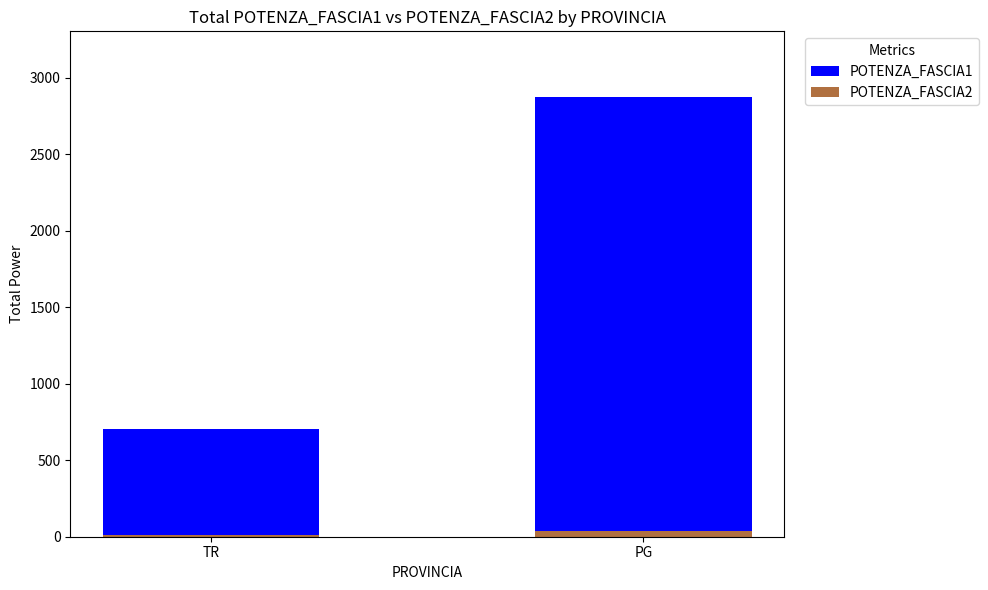

At which category is the sum across all series the highest?

PG